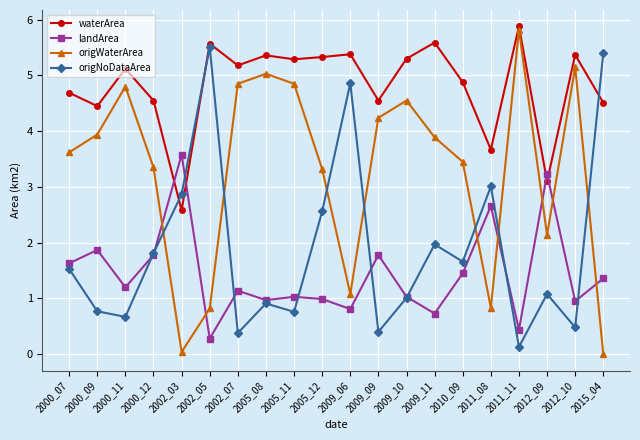

Which series has the largest total across all categories?

waterArea